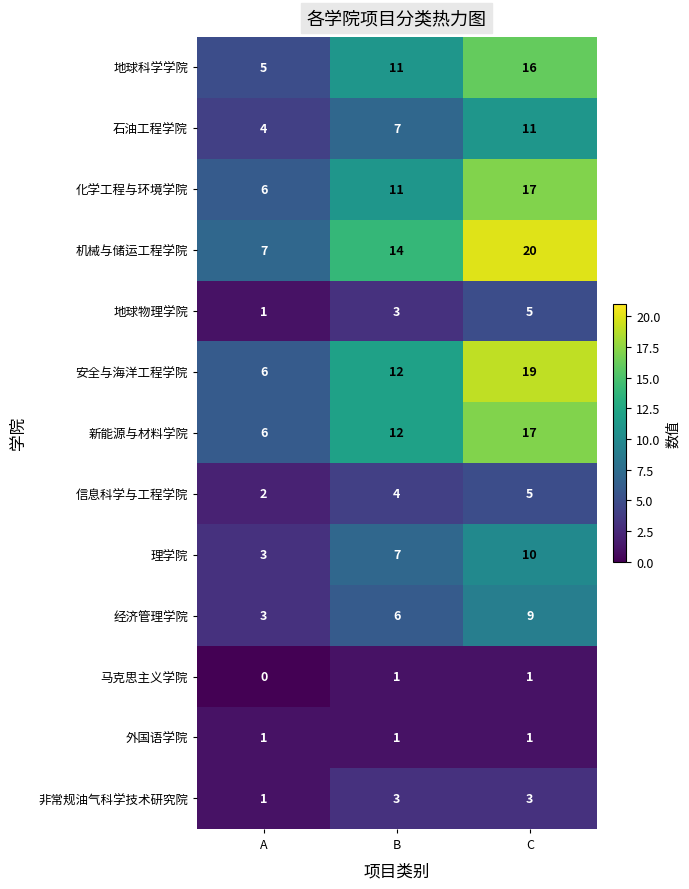

What is the difference between the maximum and minimum values in the 机械与储运工程学院 series?

13